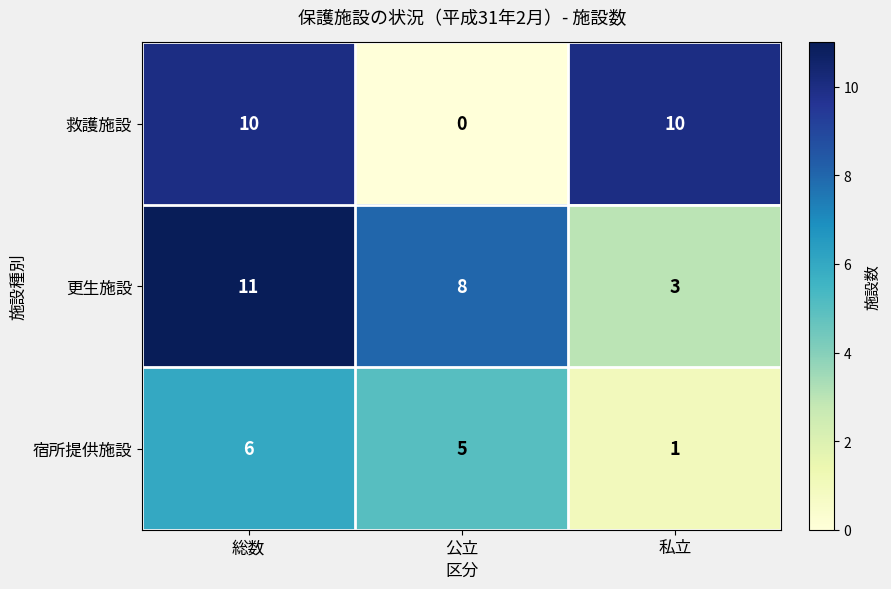

Rank the series by their maximum value, from lowest to highest.

宿所提供施設, 救護施設, 更生施設